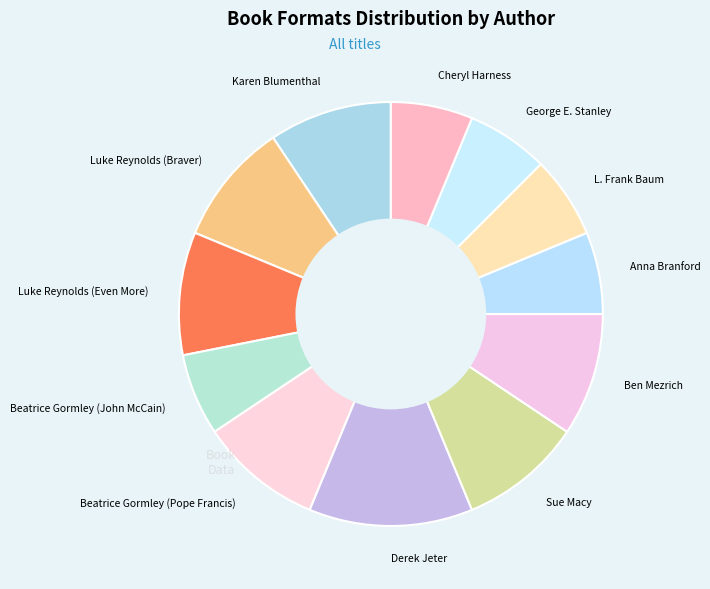

Which slice is the largest?

Derek Jeter